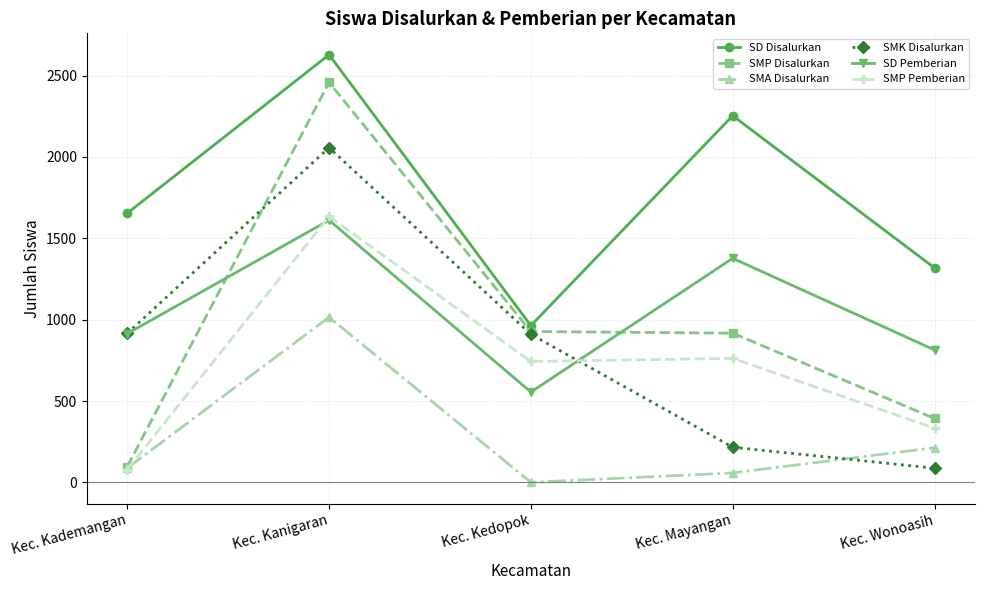

At how many categories does at least one series exceed 1793?

2